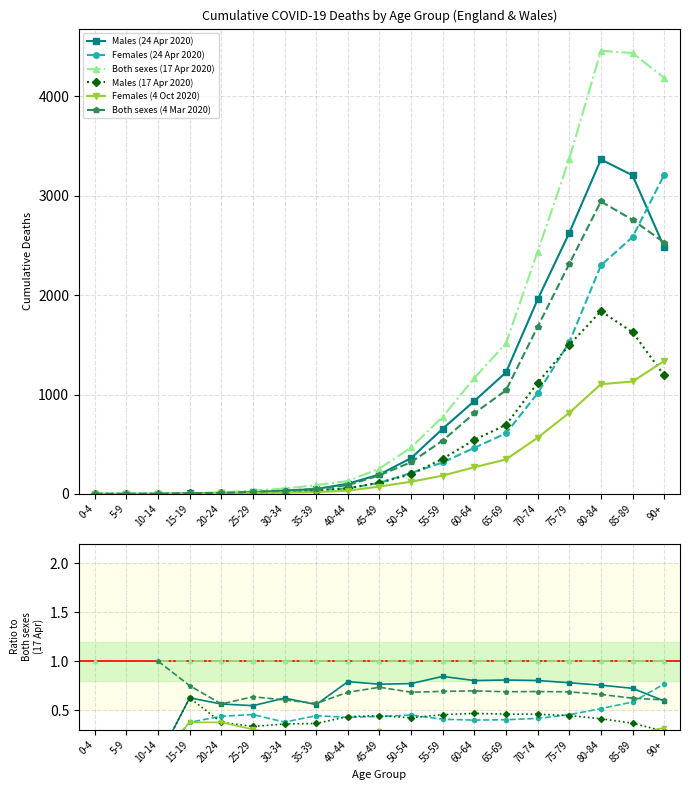

True or false: Males (17 Apr 2020) and Both sexes (17 Apr 2020) intersect in this chart.

False